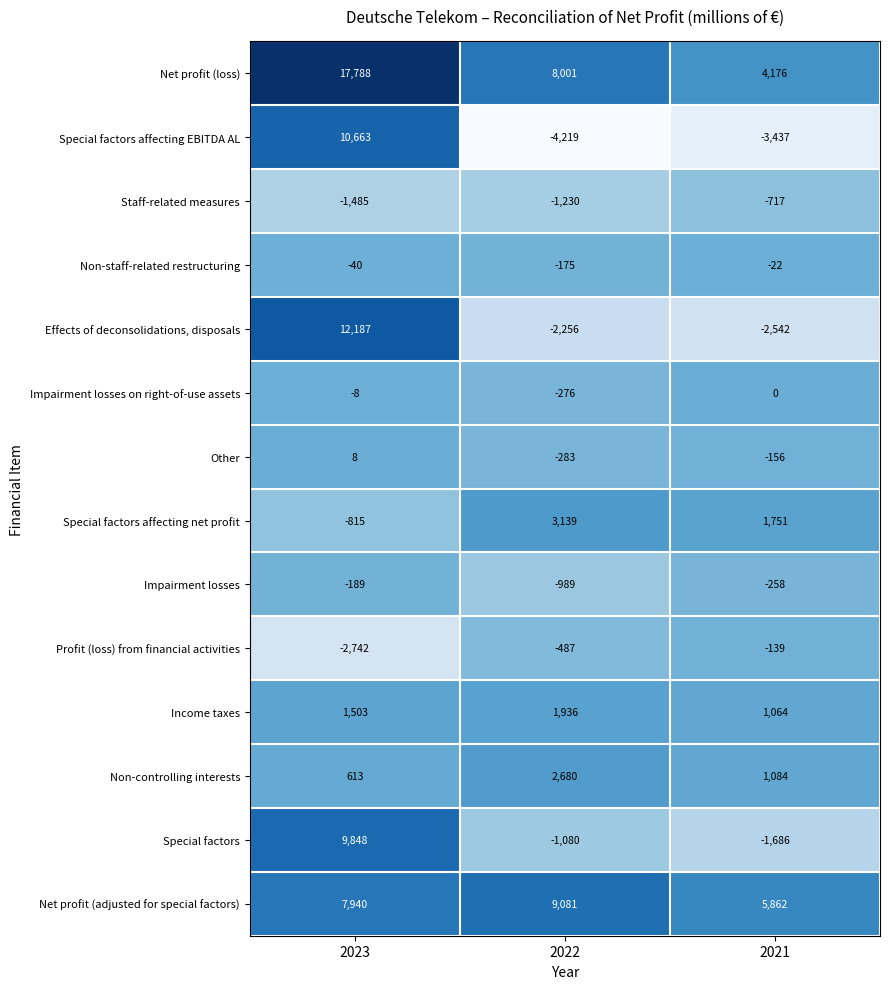

Is it true that Impairment losses on right-of-use assets equals -14 at 2023?

False